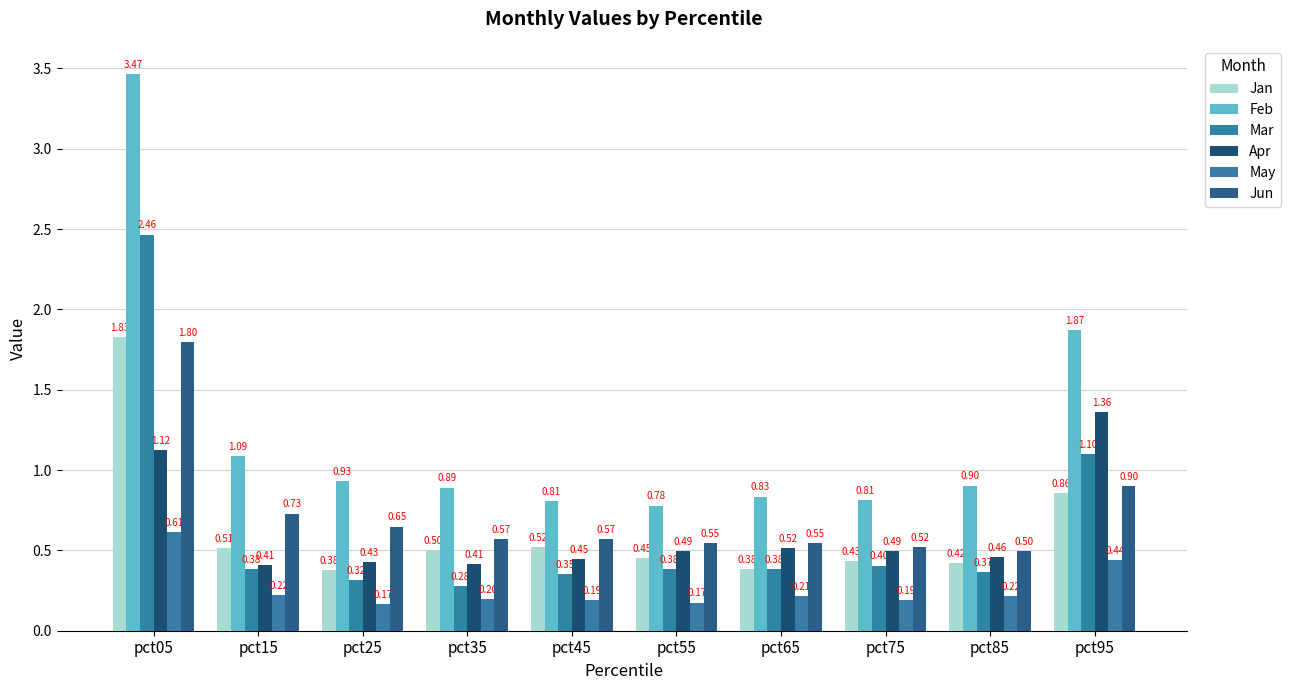

Which series changed the most between pct15 and pct55?

Feb